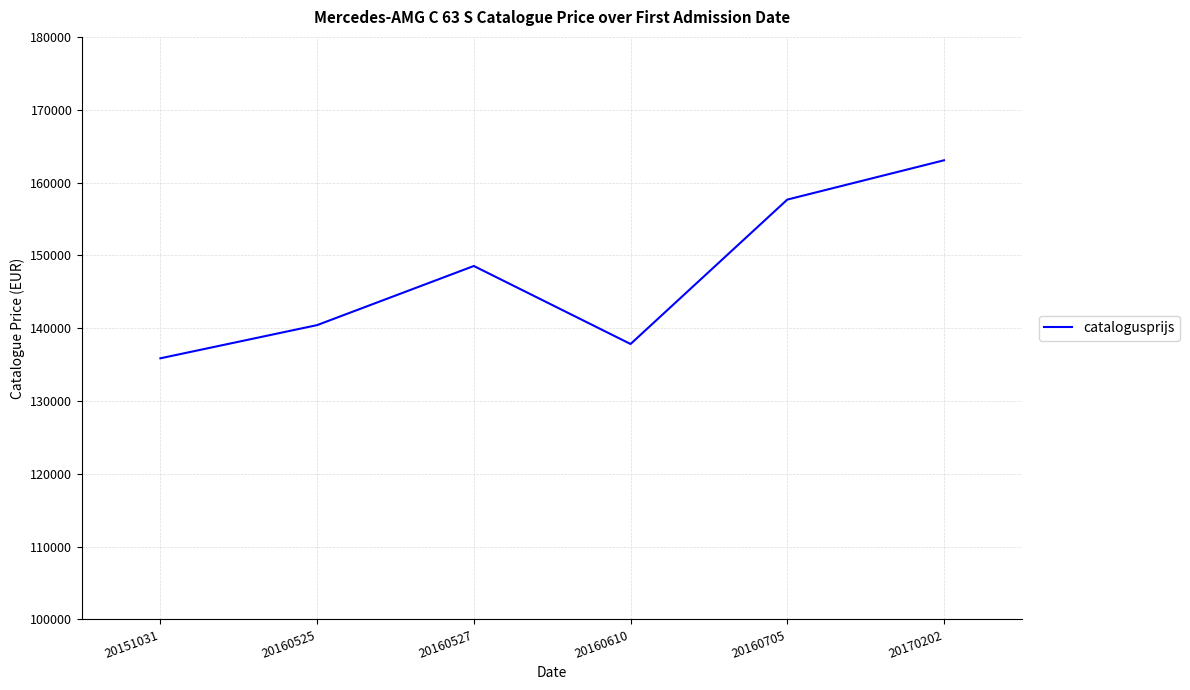

Count the number of data series in this chart.

1